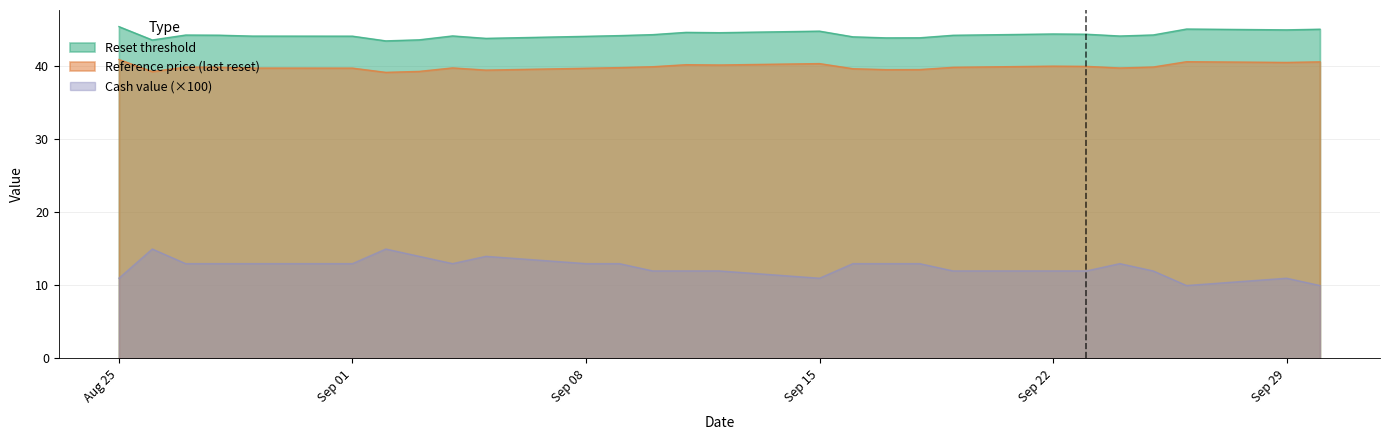

What is the minimum value shown in the chart?

10.0